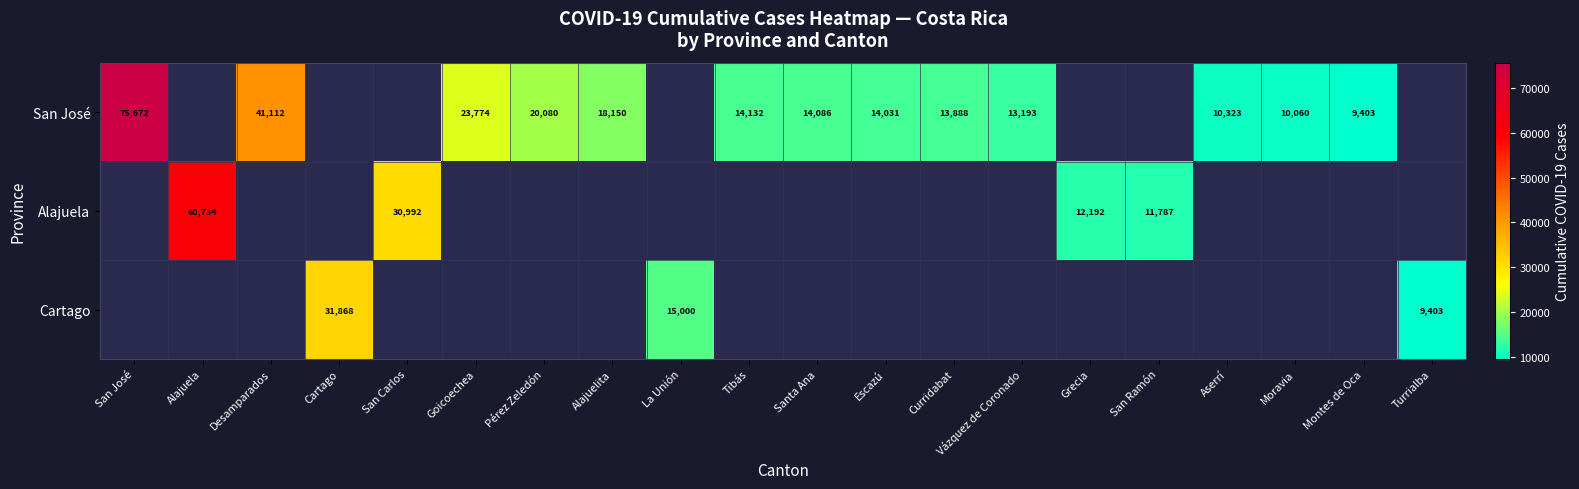

The San José series shows 36137 at Pérez Zeledón. True or false?

False